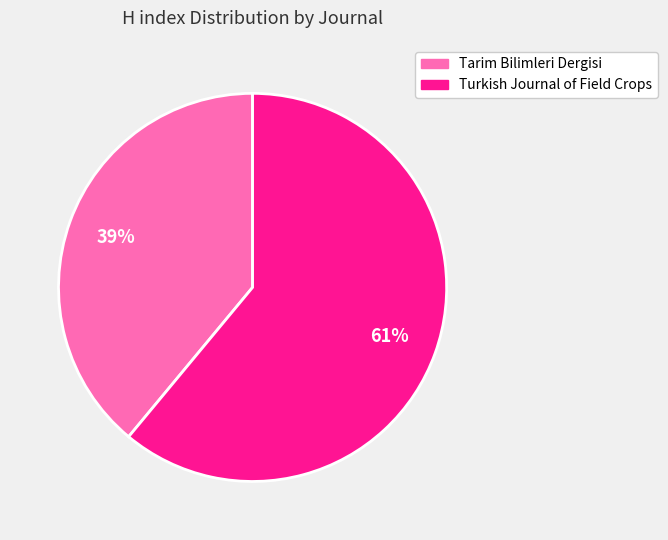

How many slices are in this pie chart?

2